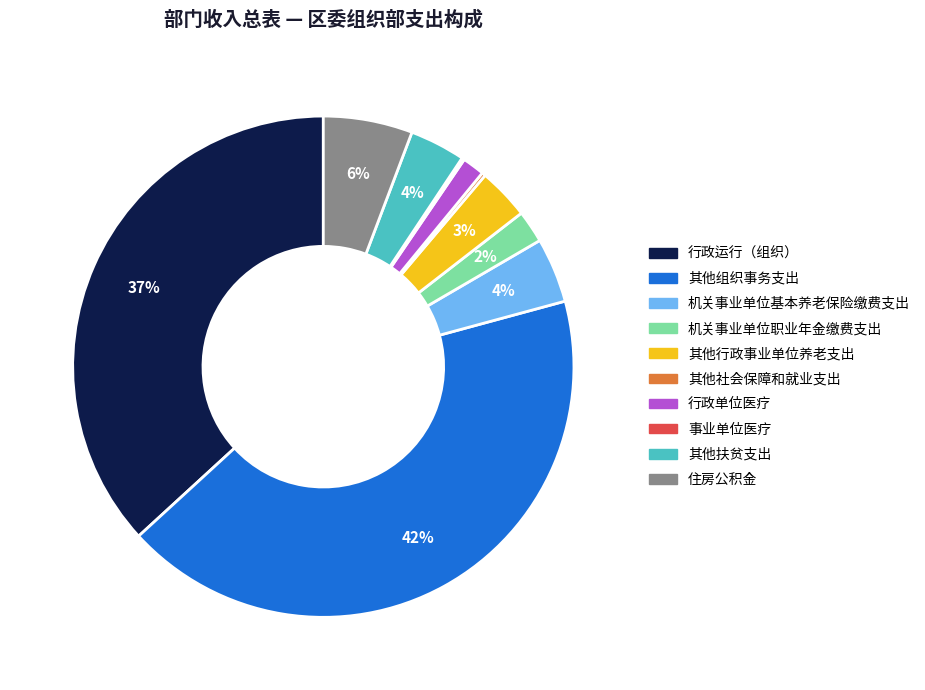

Does 其他行政事业单位养老支出 account for over 50% of the chart?

No